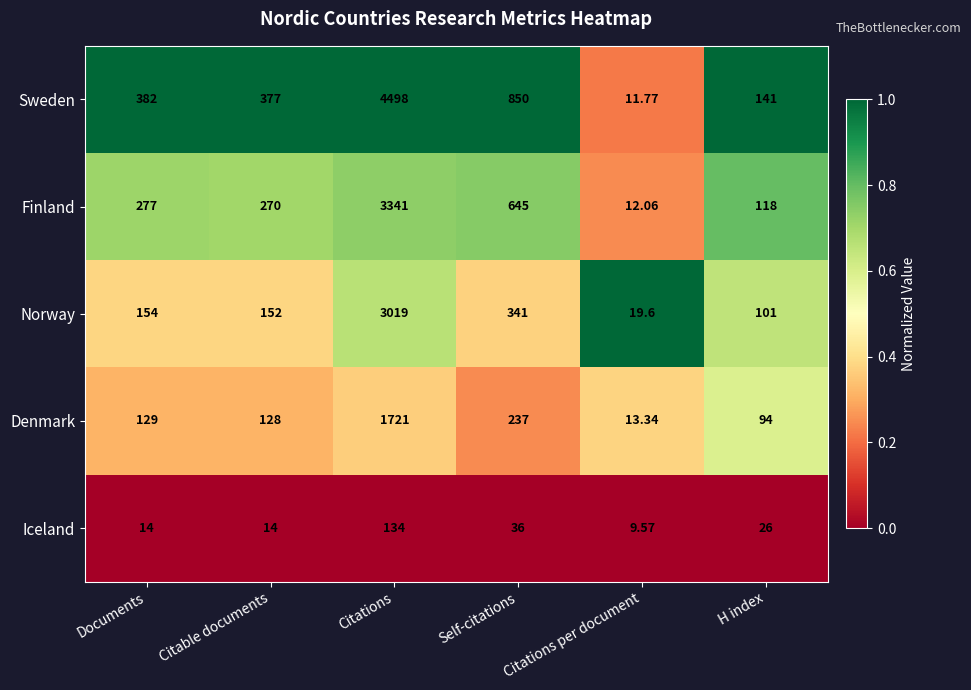

At which category is the sum across all series the highest?

Citations